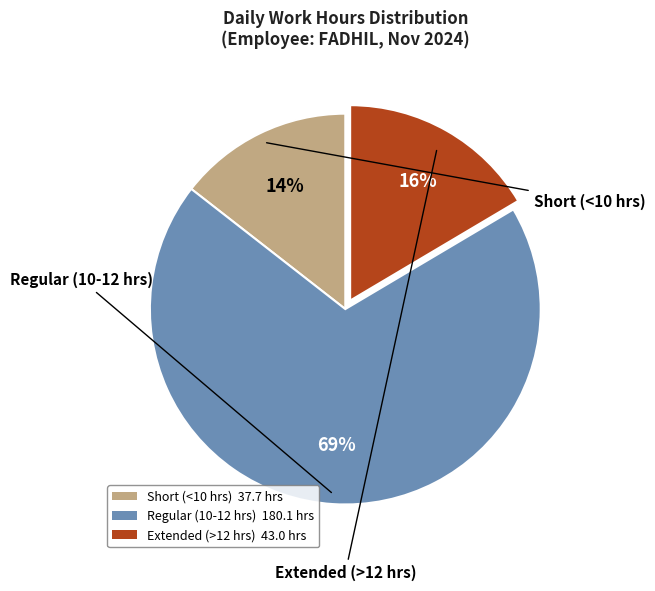

To the nearest percent, what is the average slice percentage?

33%